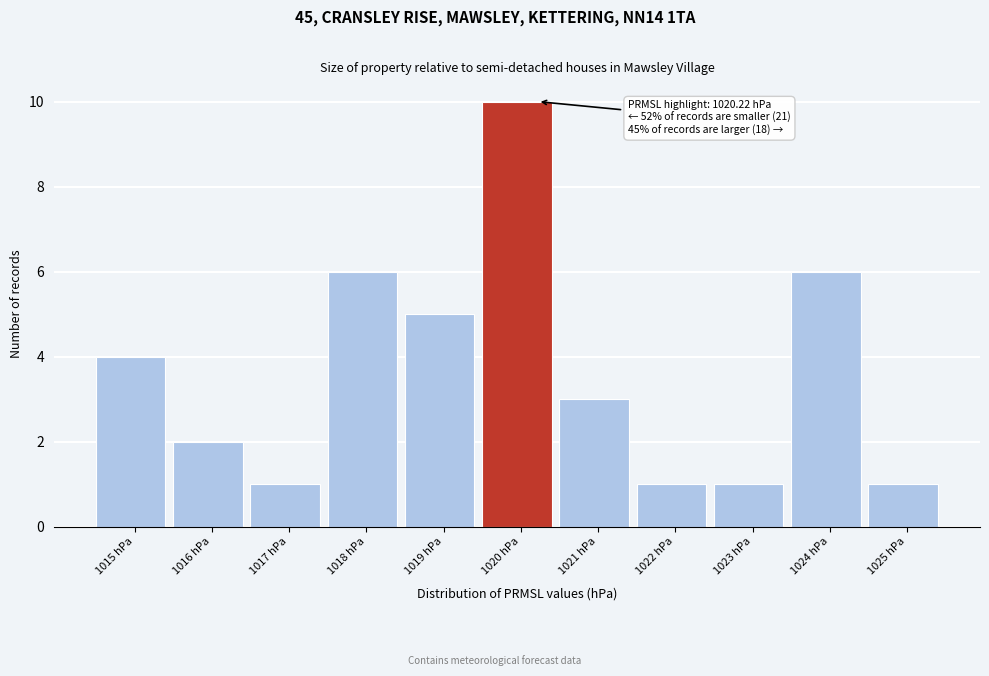

Reading right to left, extract all data points from this chart.

1025 hPa=1	1024 hPa=6	1023 hPa=1	1022 hPa=1	1021 hPa=3	1020 hPa=10	1019 hPa=5	1018 hPa=6	1017 hPa=1	1016 hPa=2	1015 hPa=4